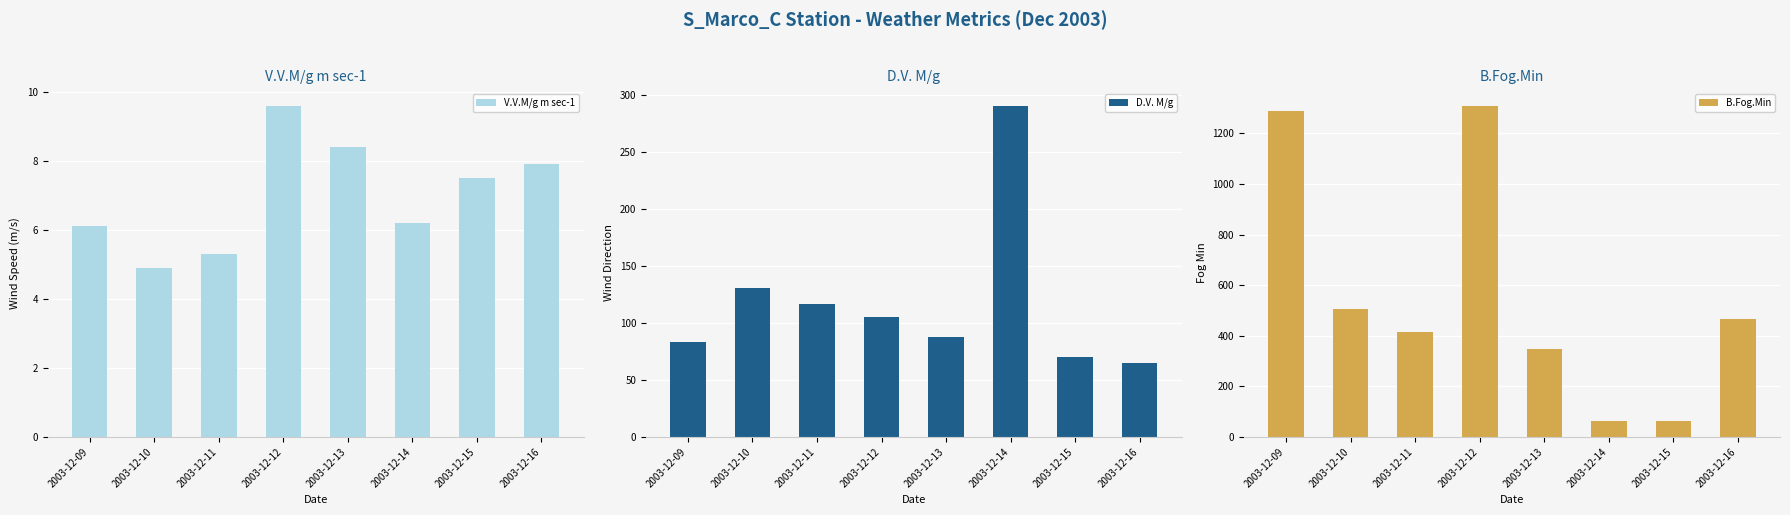

What is the value of the V.V.M/g m sec-1 bar at the 2nd from the left?

4.9